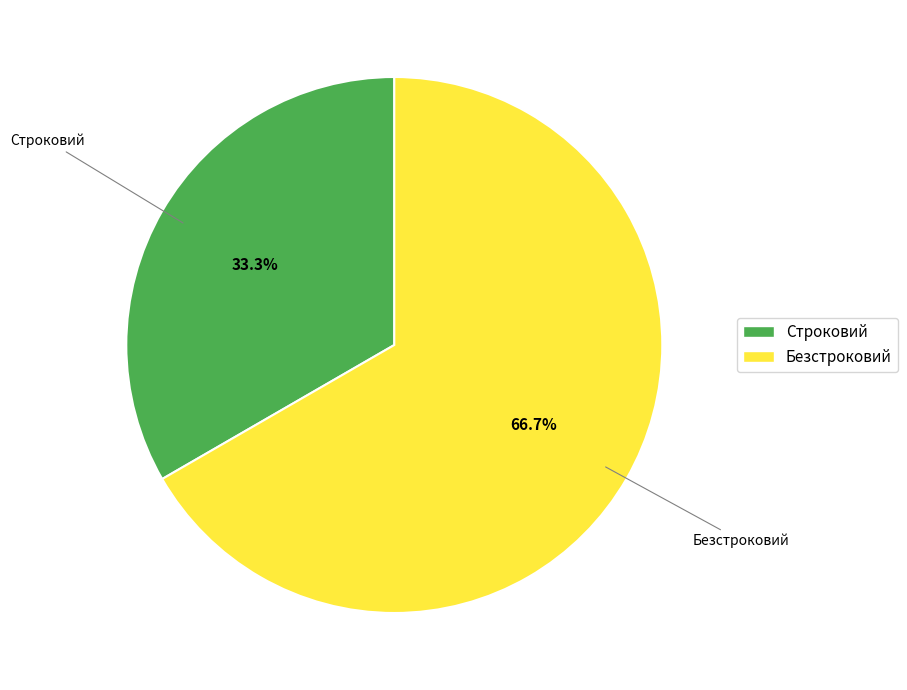

Which has a higher value, Безстроковий or Строковий?

Безстроковий